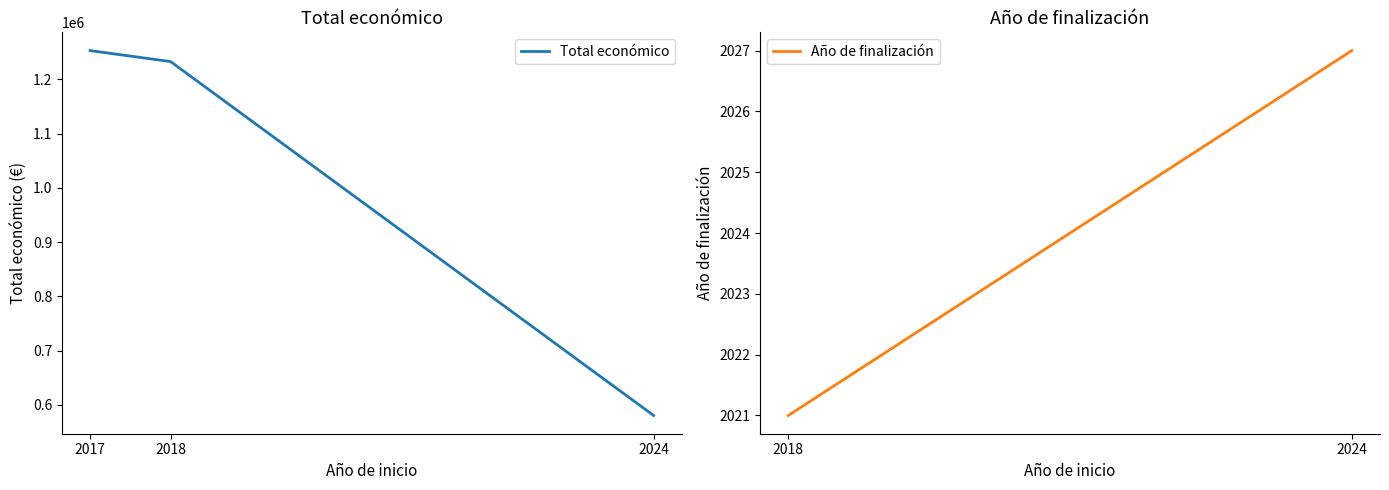

How many categories are shown in the chart?

3